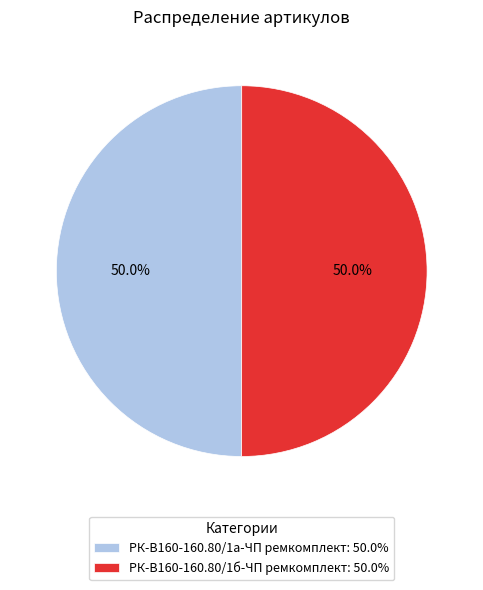

How many slices are in this pie chart?

2